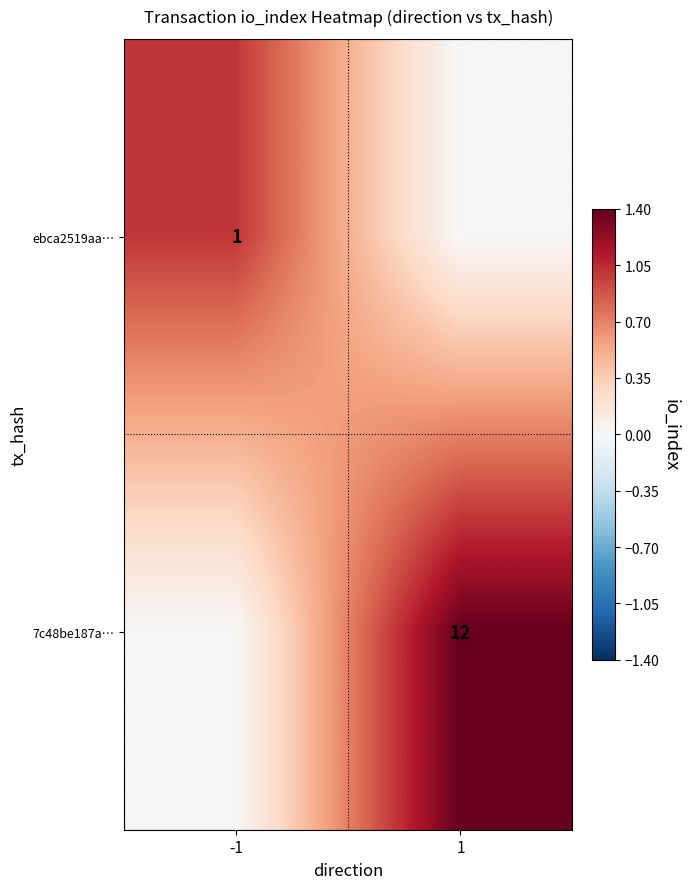

Is the value of ebca2519aa… at -1 greater than the value of 7c48be187a… at 1?

No